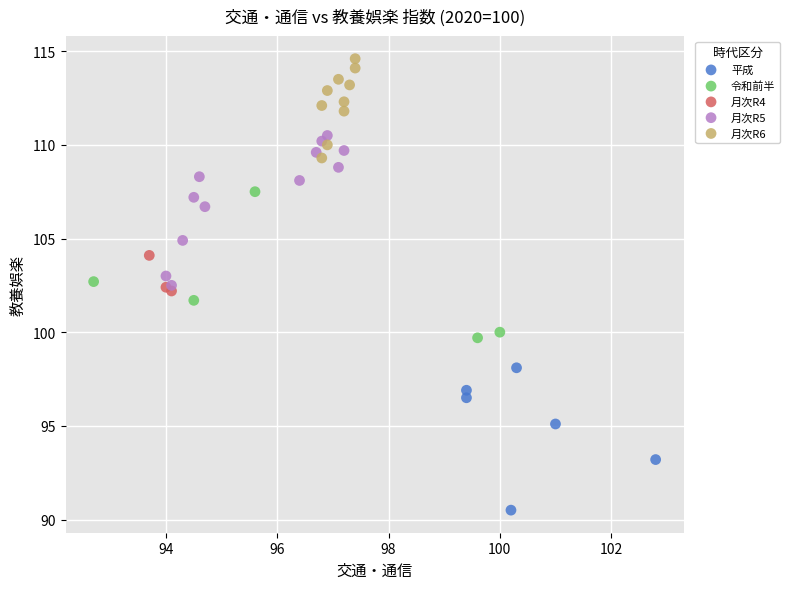

Which series reaches the minimum Y coordinate?

平成